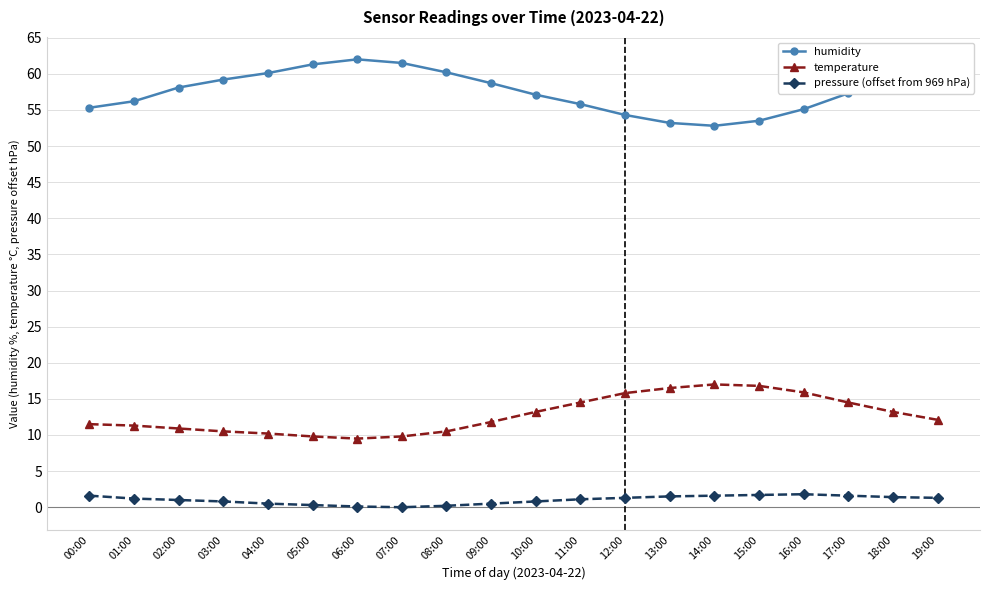

In temperature, how many points are lower than both neighbors (excluding endpoints)?

1